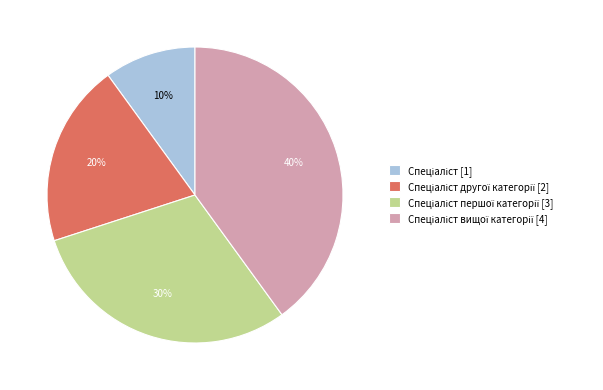

Is there any slice that represents more than half of the pie?

No